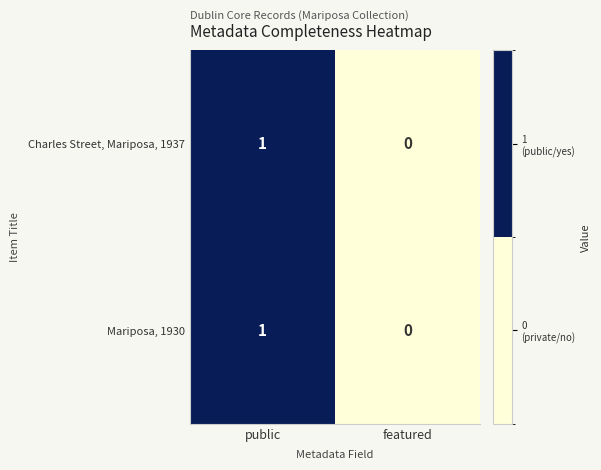

List the labels in order of Charles Street, Mariposa, 1937 value, smallest first.

featured, public